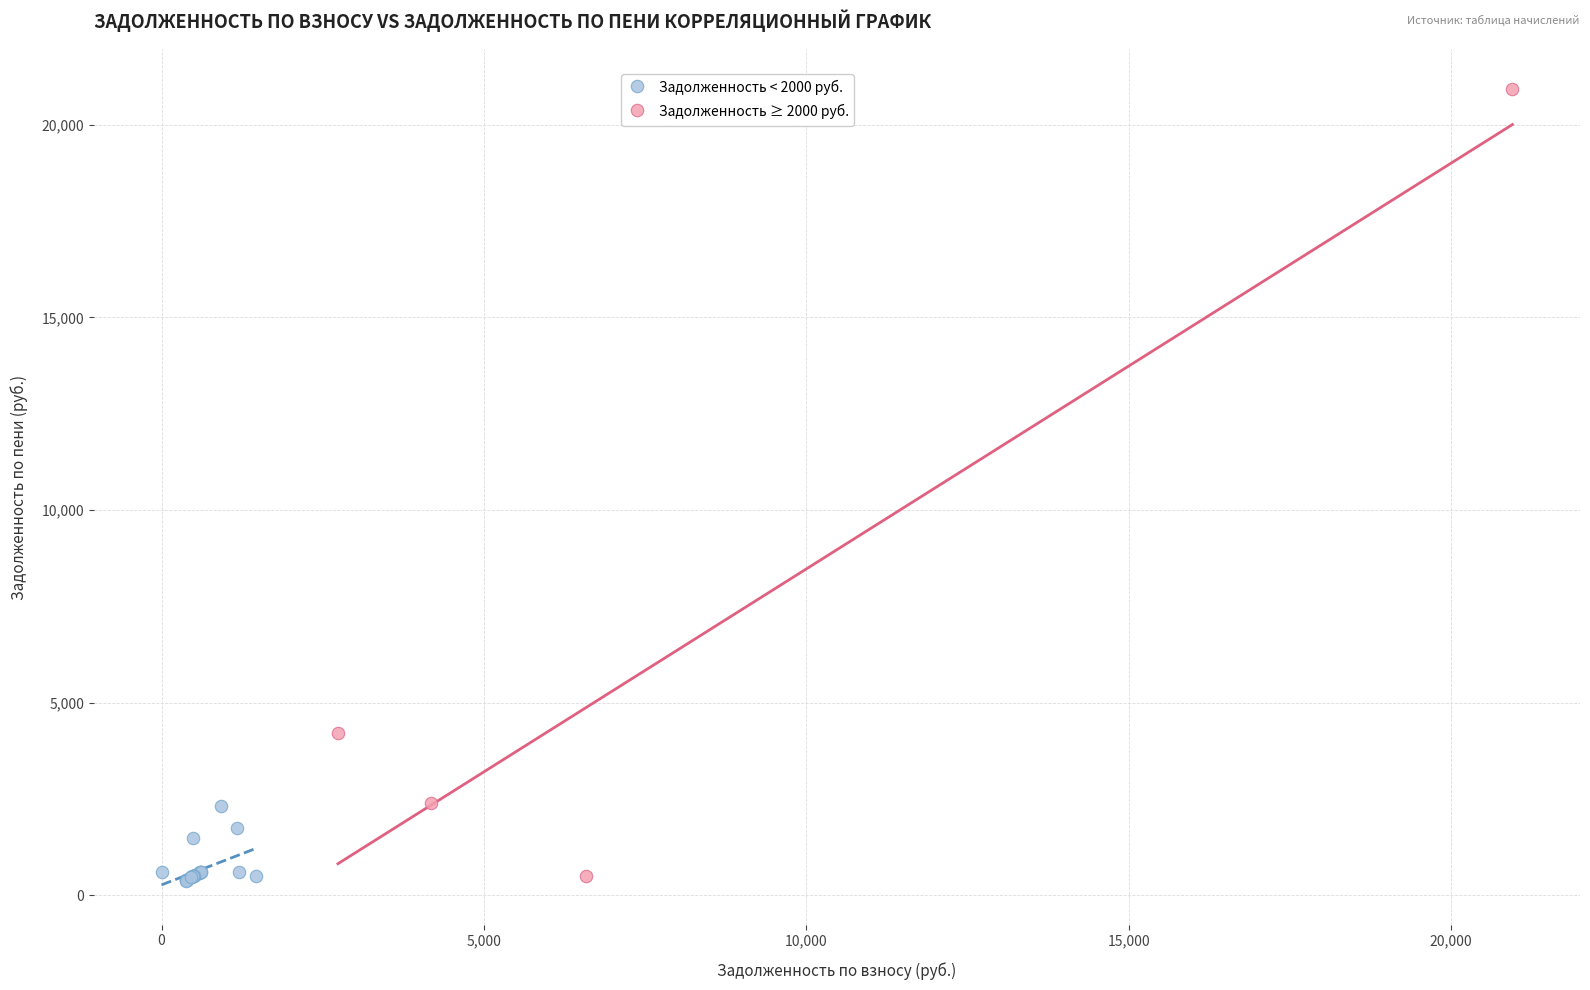

Which series has the largest Y range (max minus min)?

Задолженность ≥ 2000 руб.